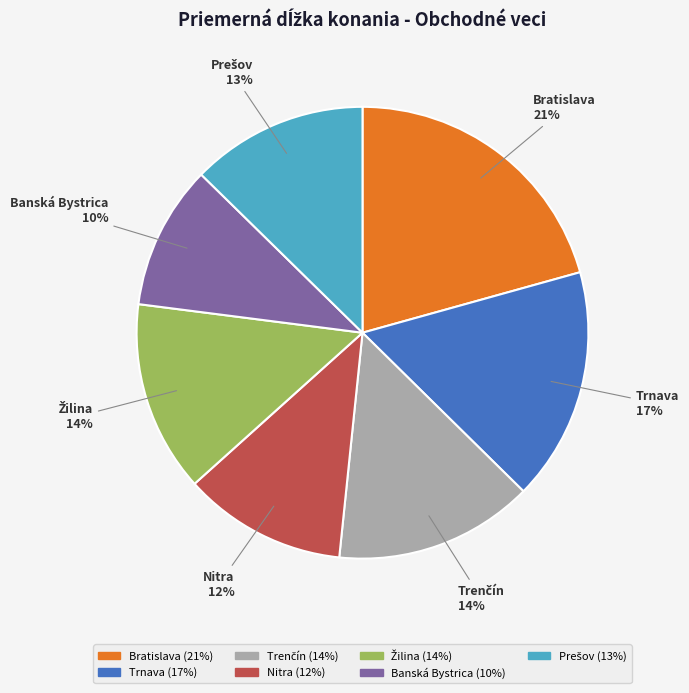

Does any single category account for the majority?

No